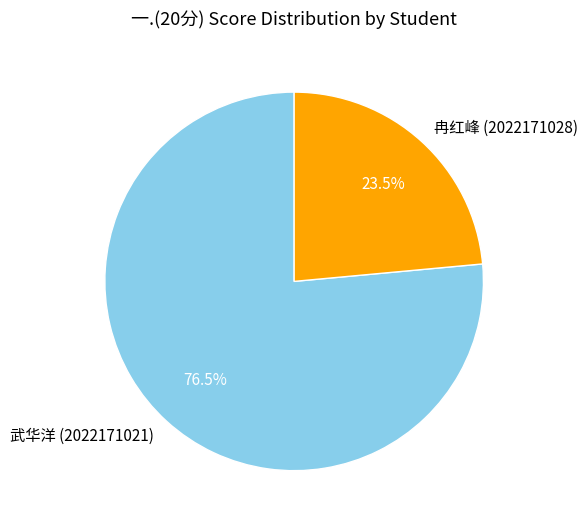

To the nearest percent, what is the combined percentage of 冉红峰 (2022171028) and 武华洋 (2022171021)?

100%